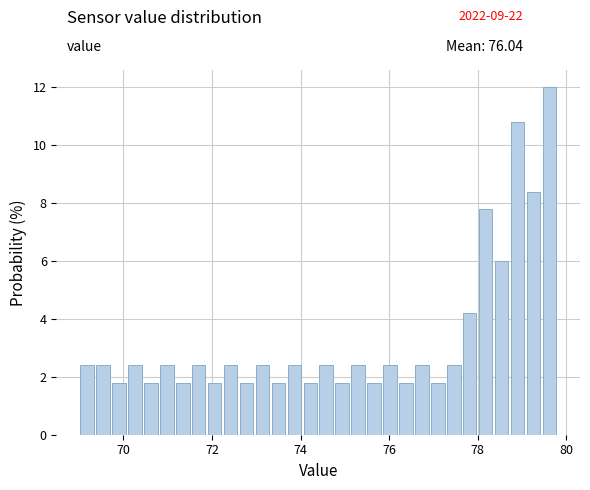

Read against the x-axis, roughly where is the centre of the tallest bar?

79.6